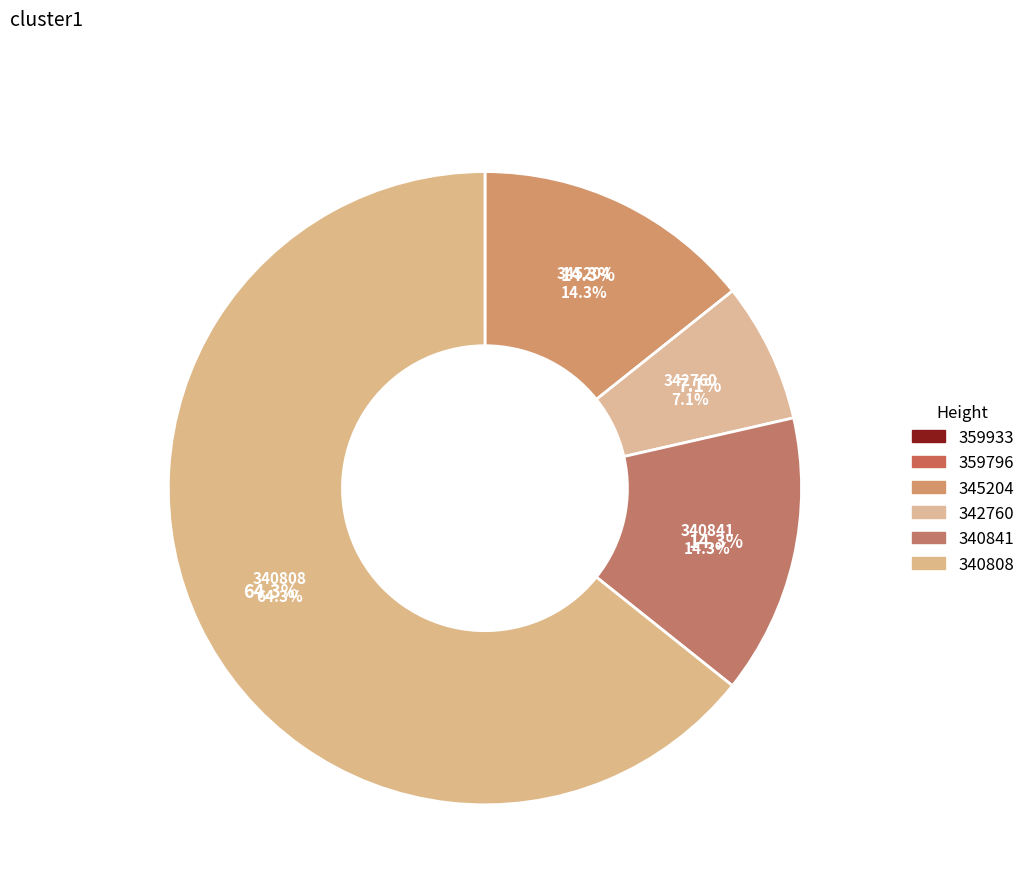

What is the change in value from 359796 to 342760?

+1.0